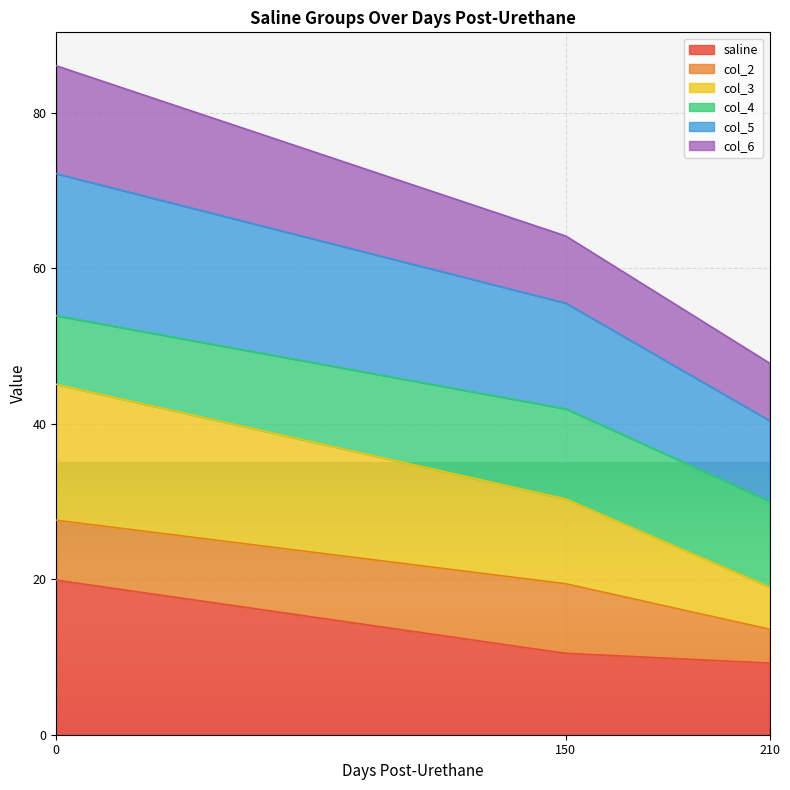

How many data points does each series have?

3